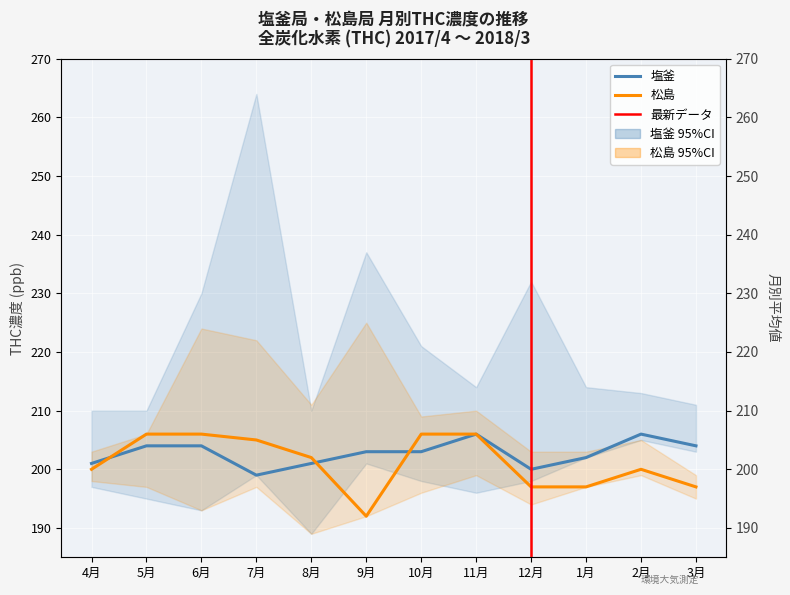

Where is 塩釜 nearest to the value 202?

1月